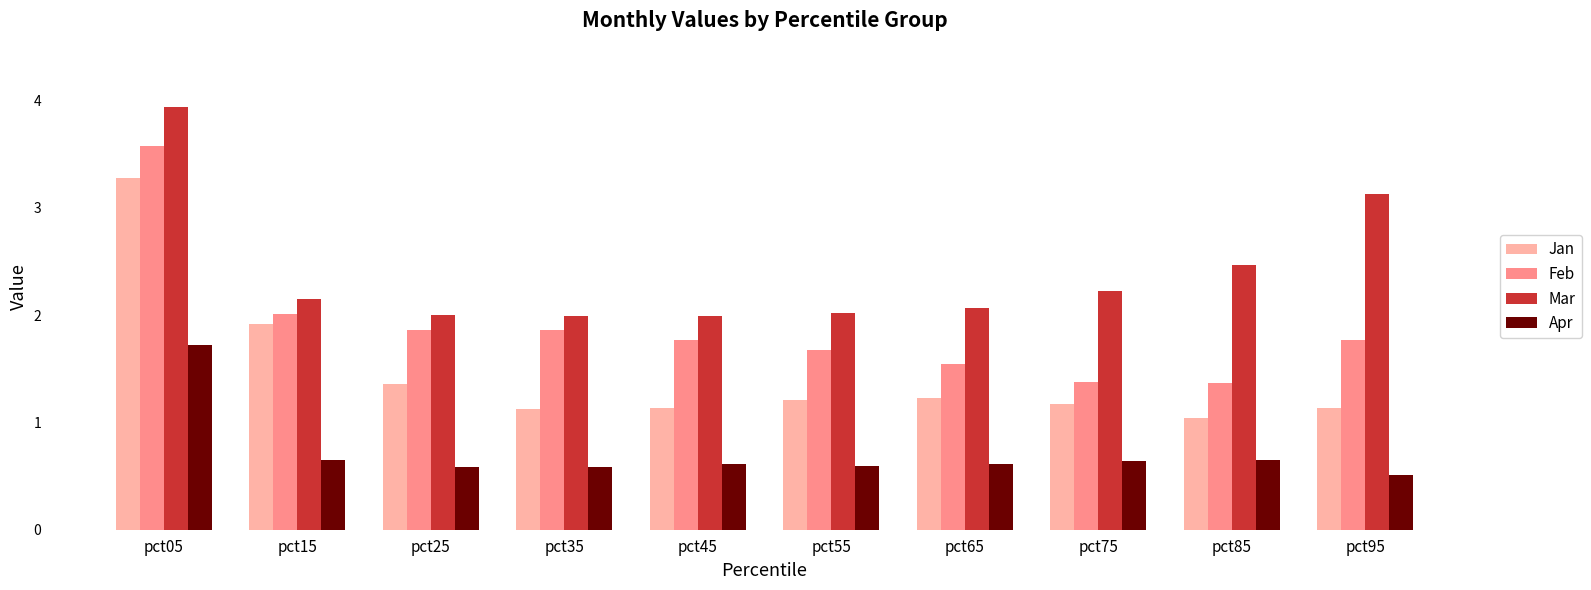

What is the difference between the maximum and minimum values in the Feb series?

2.2